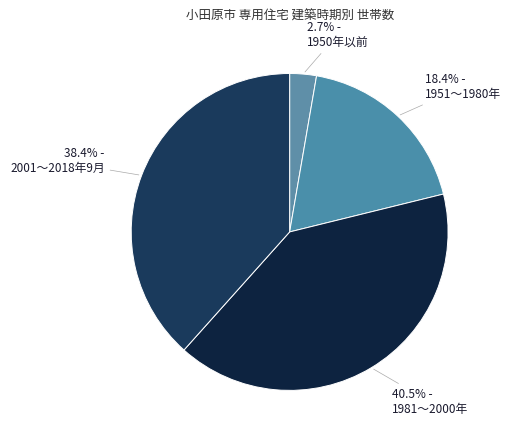

How many segments does this pie chart have?

4